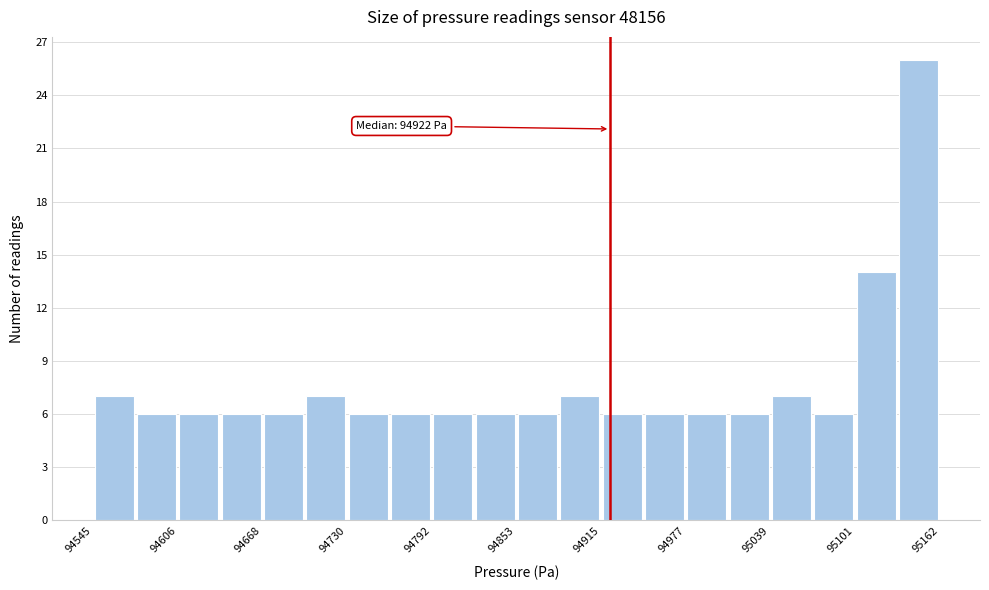

Around what value on the x-axis is the tallest bar? Give the approximate position of its centre, as read against the axis.

95150